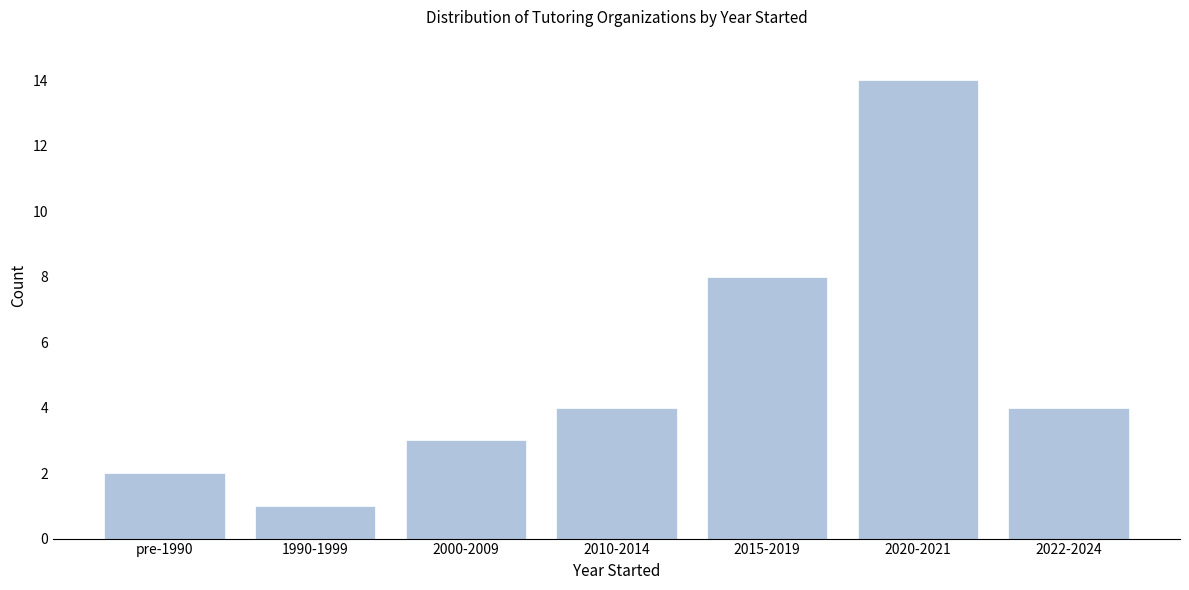

Reading left to right, extract all data points from this chart.

pre-1990=2	1990-1999=1	2000-2009=3	2010-2014=4	2015-2019=8	2020-2021=14	2022-2024=4